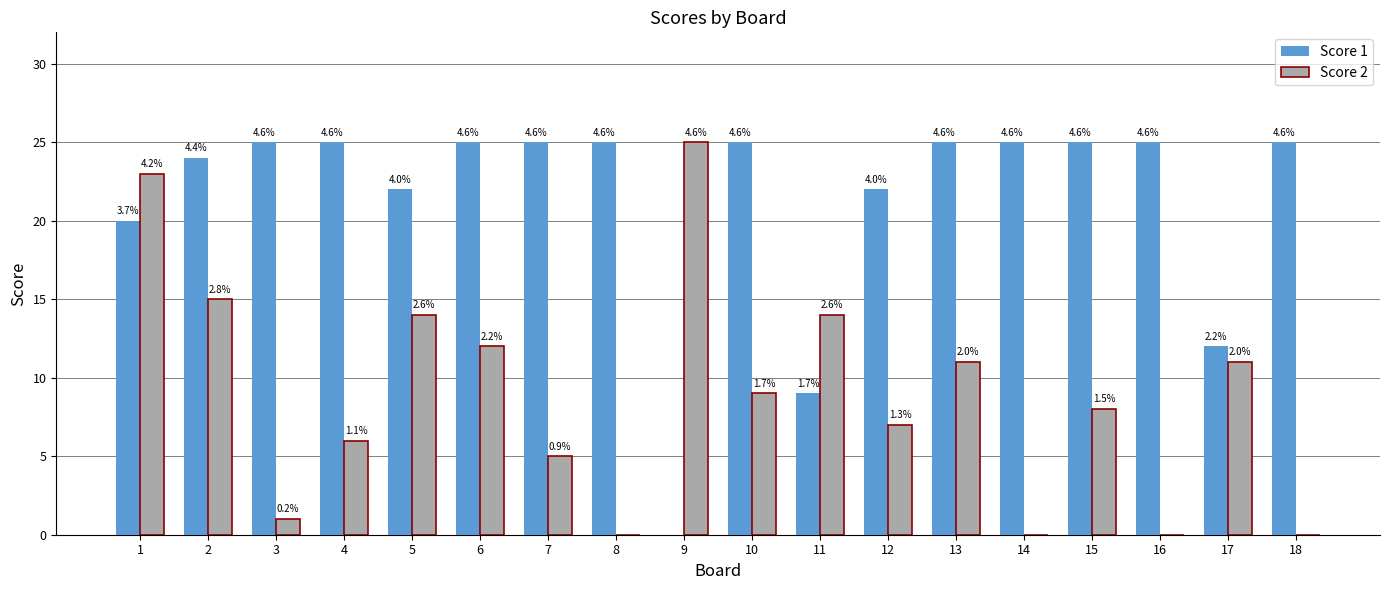

Reading right to left, list all the values displayed in this chart.

Score 1: 18=25	17=12	16=25	15=25	14=25	13=25	12=22	11=9	10=25	9=0	8=25	7=25	6=25	5=22	4=25	3=25	2=24	1=20
Score 2: 18=0	17=11	16=0	15=8	14=0	13=11	12=7	11=14	10=9	9=25	8=0	7=5	6=12	5=14	4=6	3=1	2=15	1=23